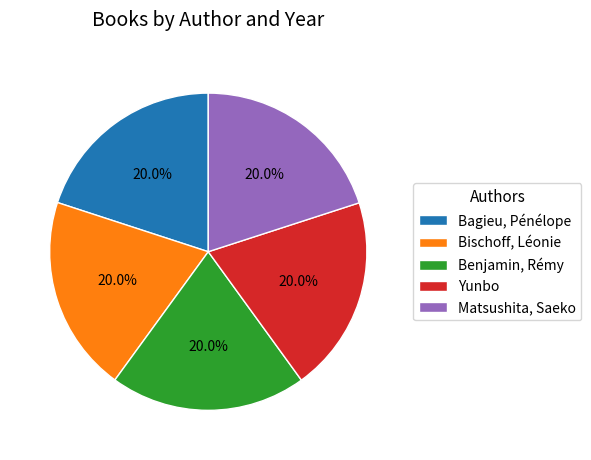

Is there a majority slice in this chart?

No